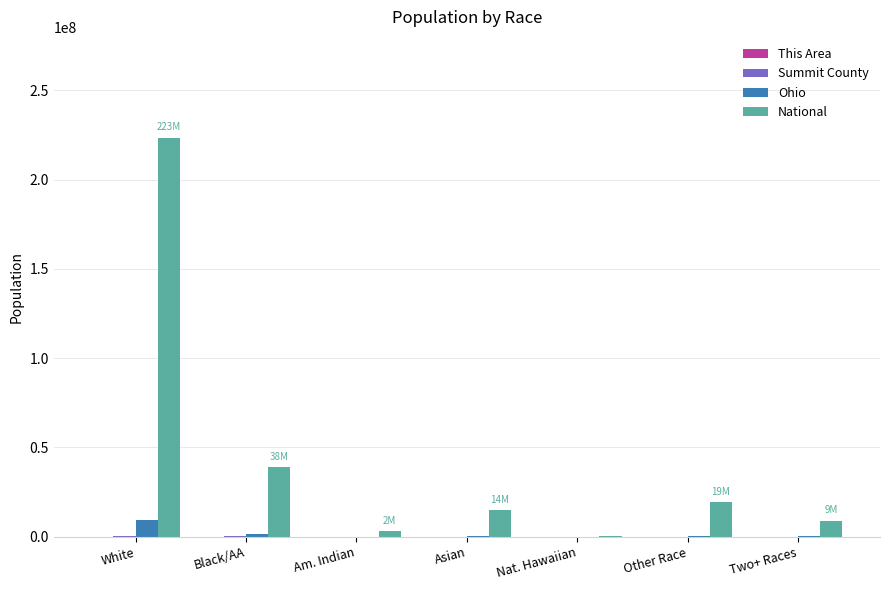

At which category is the sum across all series the highest?

White